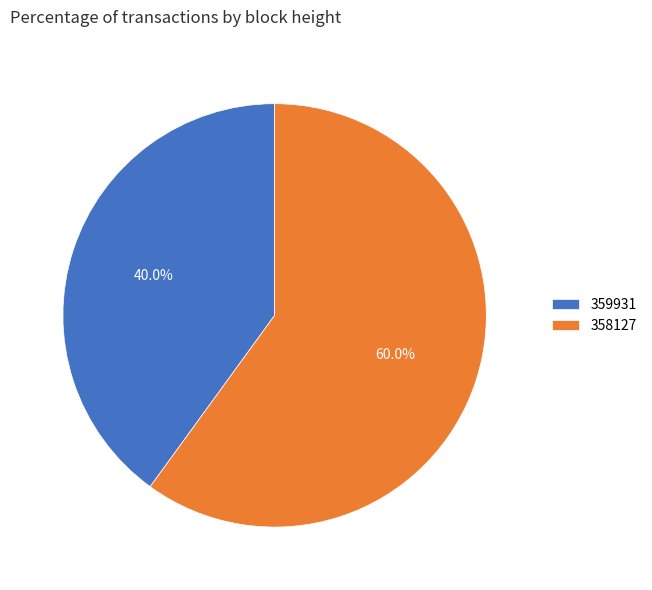

Combined, do 358127 and 359931 account for over 50%?

Yes